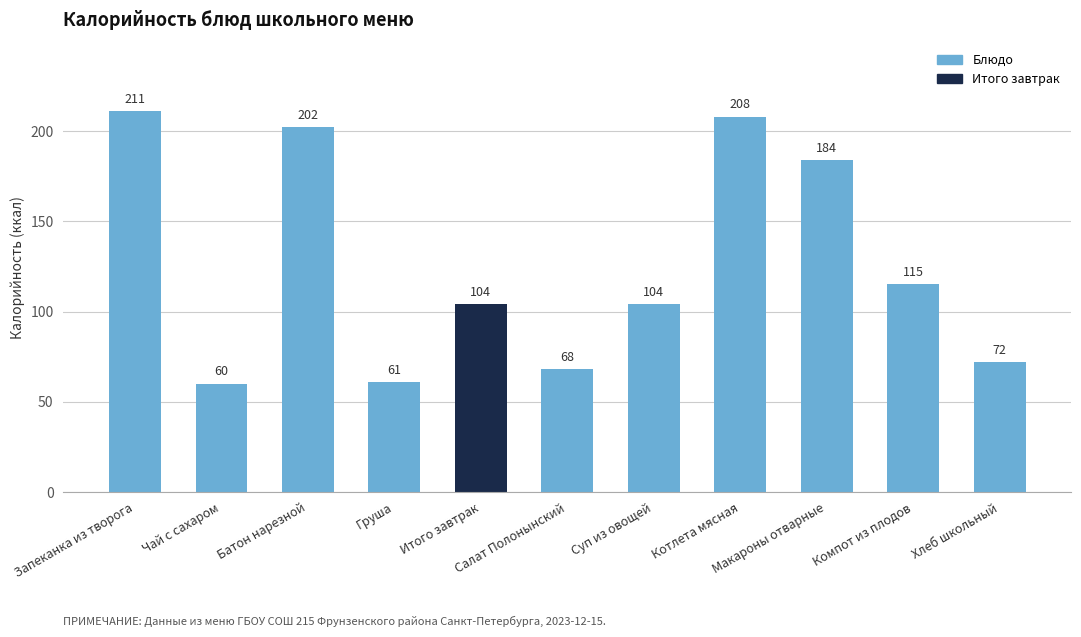

At which category does the chart reach its minimum across all series?

Чай с сахаром